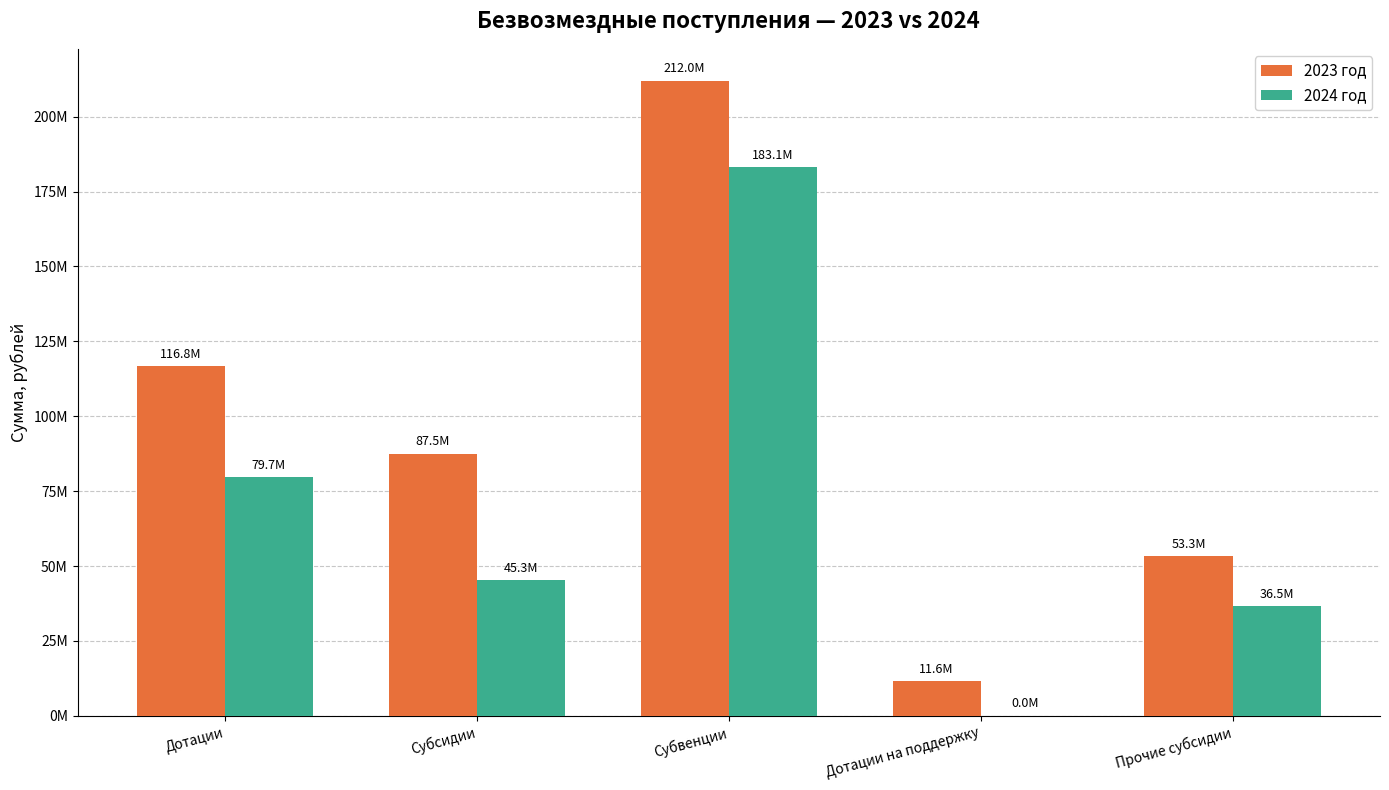

Where does the 2023 год series first go above 87547282?

Дотации